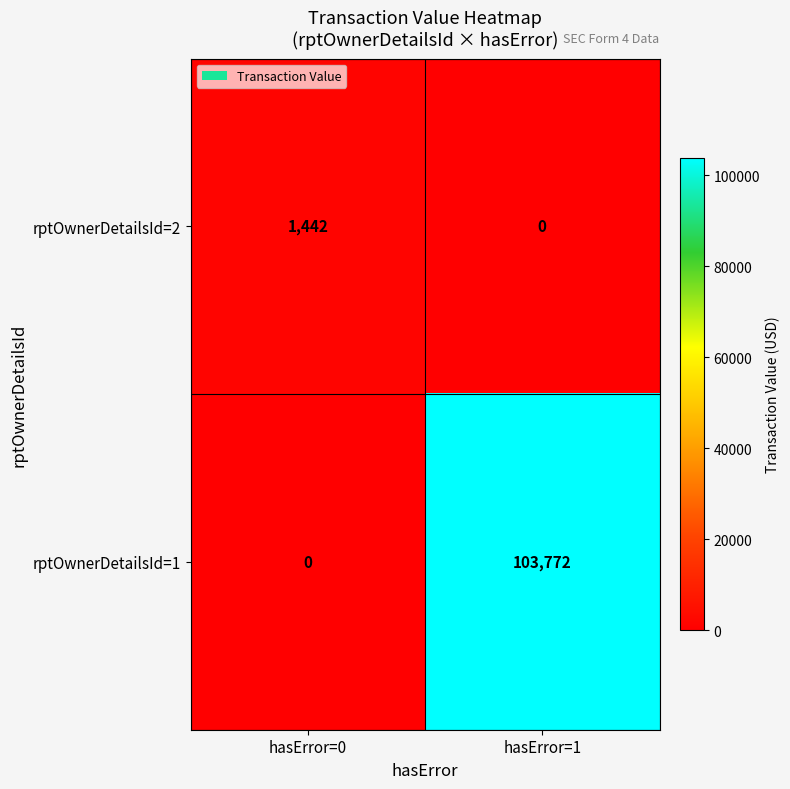

Rank the series by their average value, from lowest to highest.

rptOwnerDetailsId=2, rptOwnerDetailsId=1